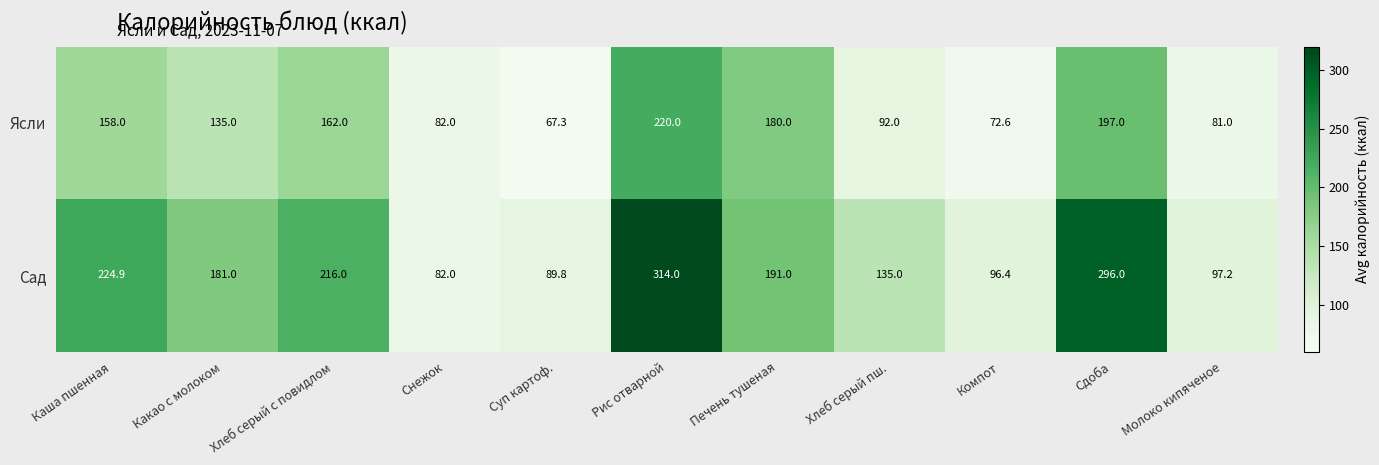

What is the difference between the maximum and minimum values in the Сад series?

232.0